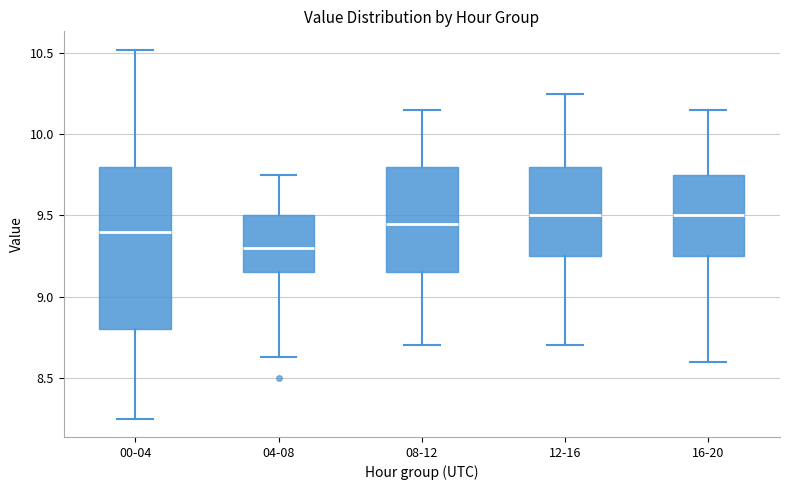

Reading left to right, read every box against the y-axis: the position of its median line, the range the box covers, and the ends of its whiskers. The values are not printed on the chart, so give them approximately, as read against the axis.

00-04: median 9.40, box 8.80 to 9.80, whiskers 8.25 to 10.50
04-08: median 9.30, box 9.15 to 9.50, whiskers 8.65 to 9.75
08-12: median 9.45, box 9.15 to 9.80, whiskers 8.70 to 10.15
12-16: median 9.50, box 9.25 to 9.80, whiskers 8.70 to 10.25
16-20: median 9.50, box 9.25 to 9.75, whiskers 8.60 to 10.15